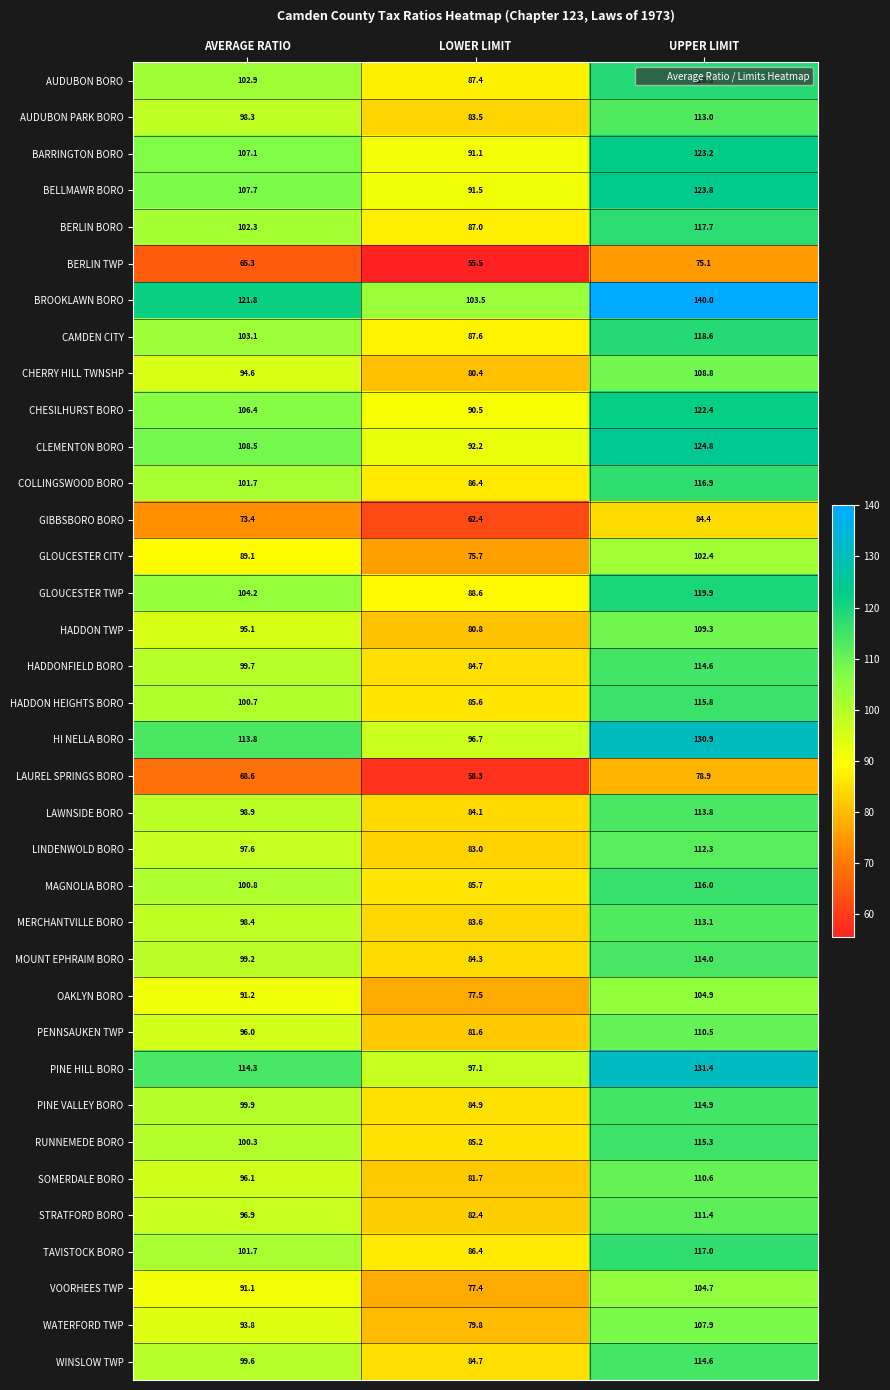

Which series has the largest range (max minus min)?

BROOKLAWN BORO